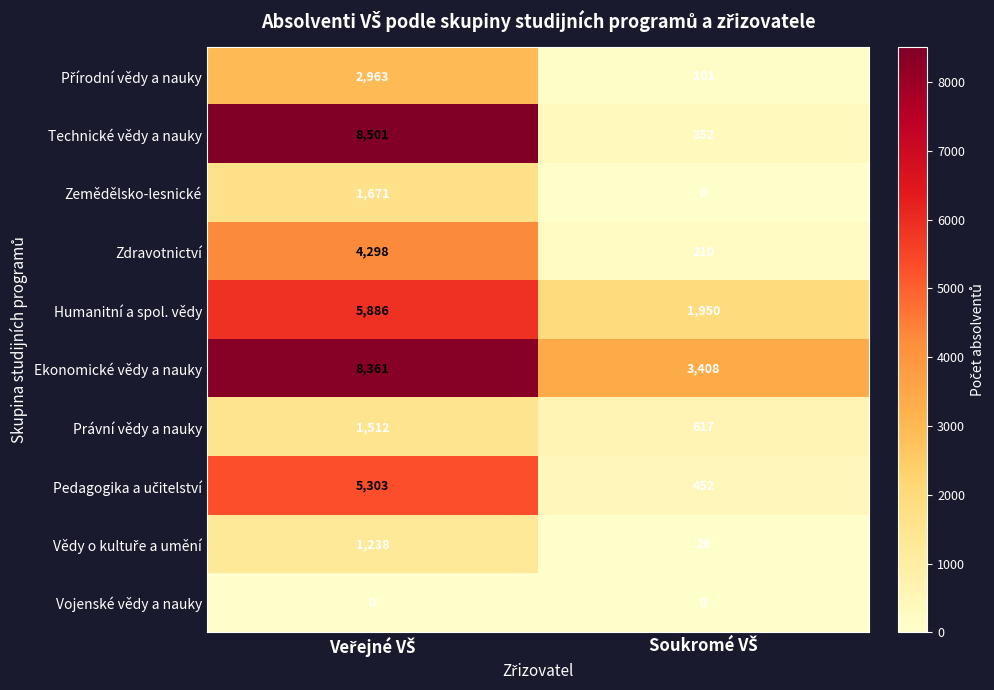

What is the maximum value shown in the chart?

8501